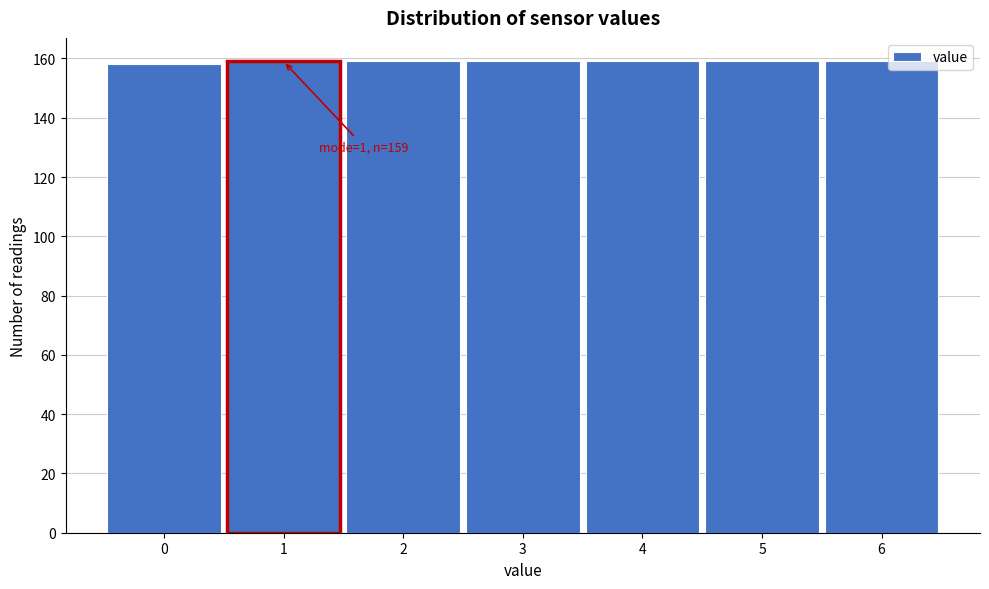

Reading left to right, transcribe all the data shown in this chart.

158	159	159	159	159	159	159